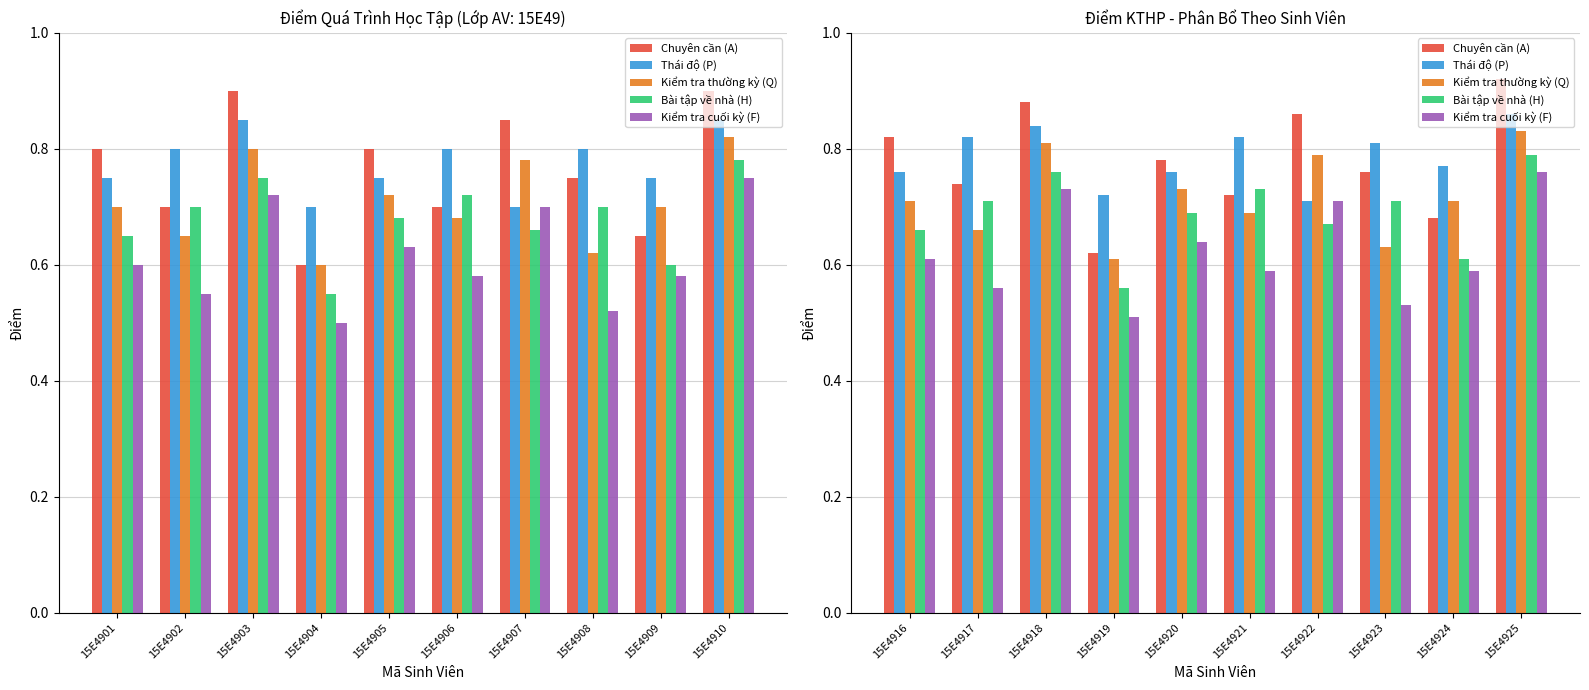

What is the value of the Kiểm tra thường kỳ (Q) bar at the 4th from the left?

0.6